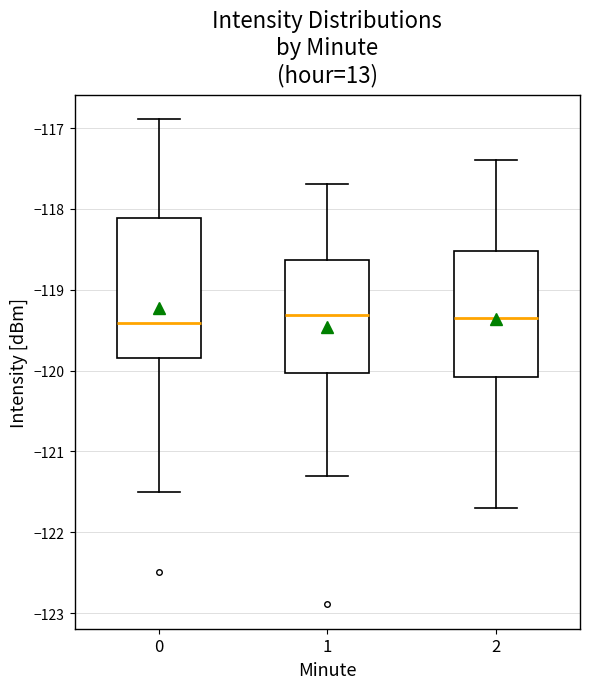

Comparing the boxes themselves (not the whiskers), which one is the tallest?

0